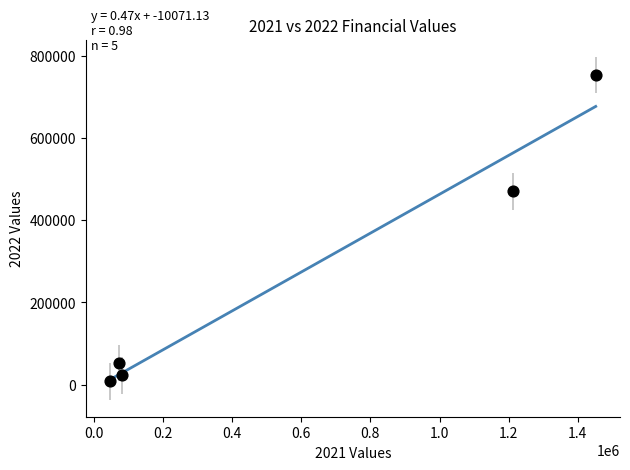

What Y value in the scatter plot is closest to 380705?

470325.5